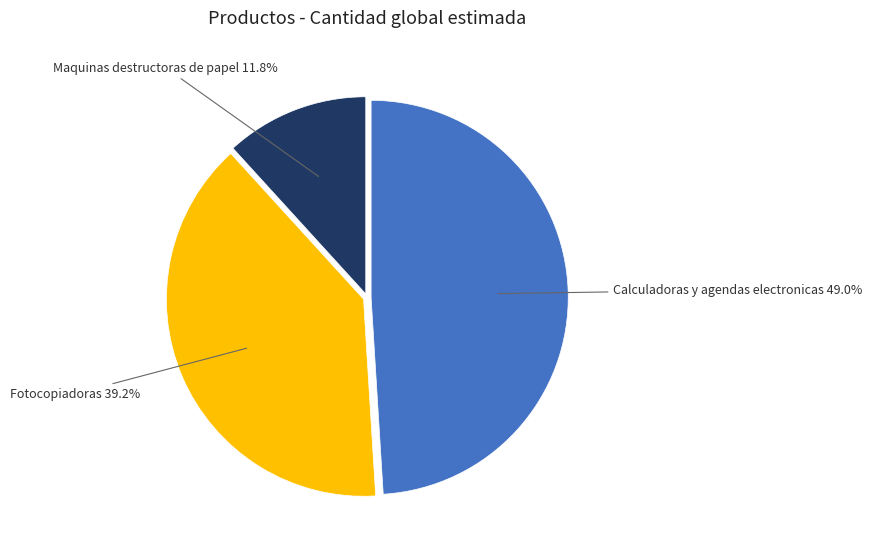

What is the ratio of the value at Fotocopiadoras to the value at Calculadoras y agendas electronicas?

0.8